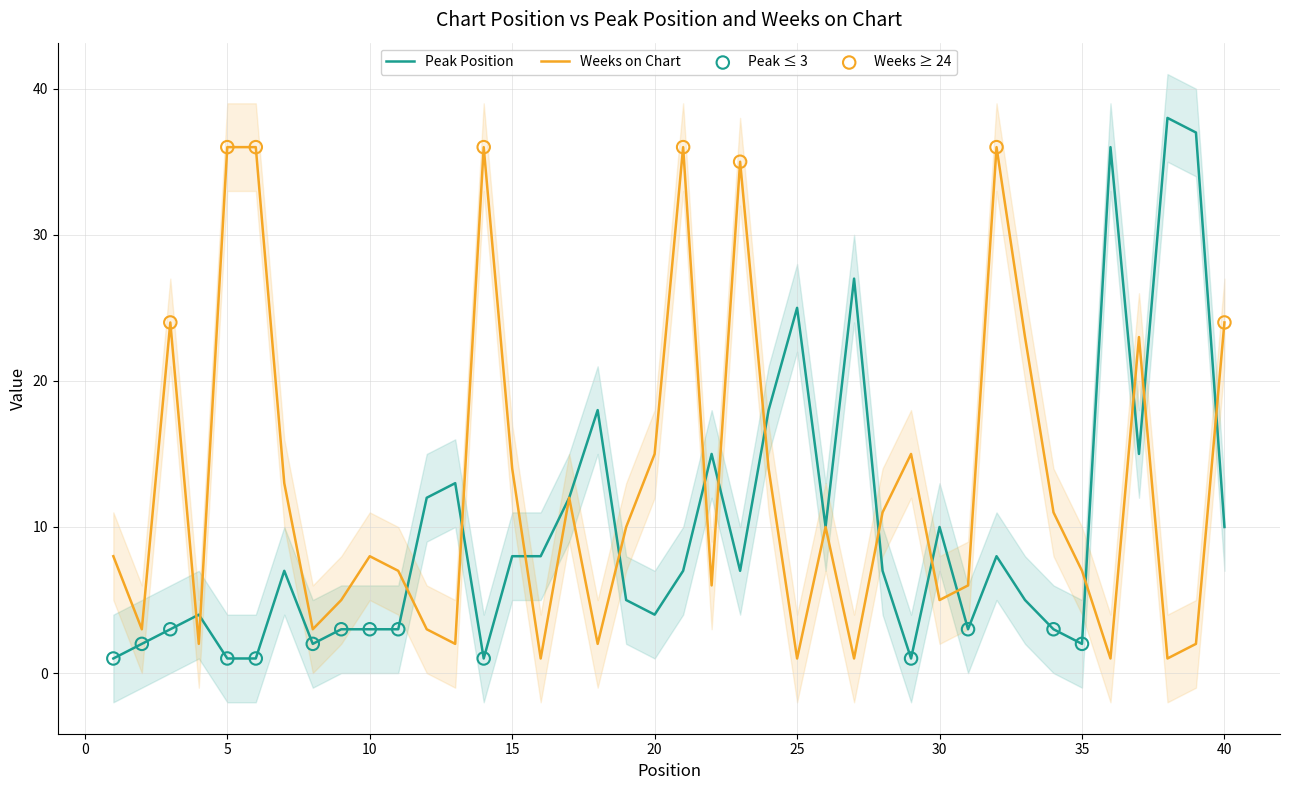

At how many categories does at least one series exceed 19?

15